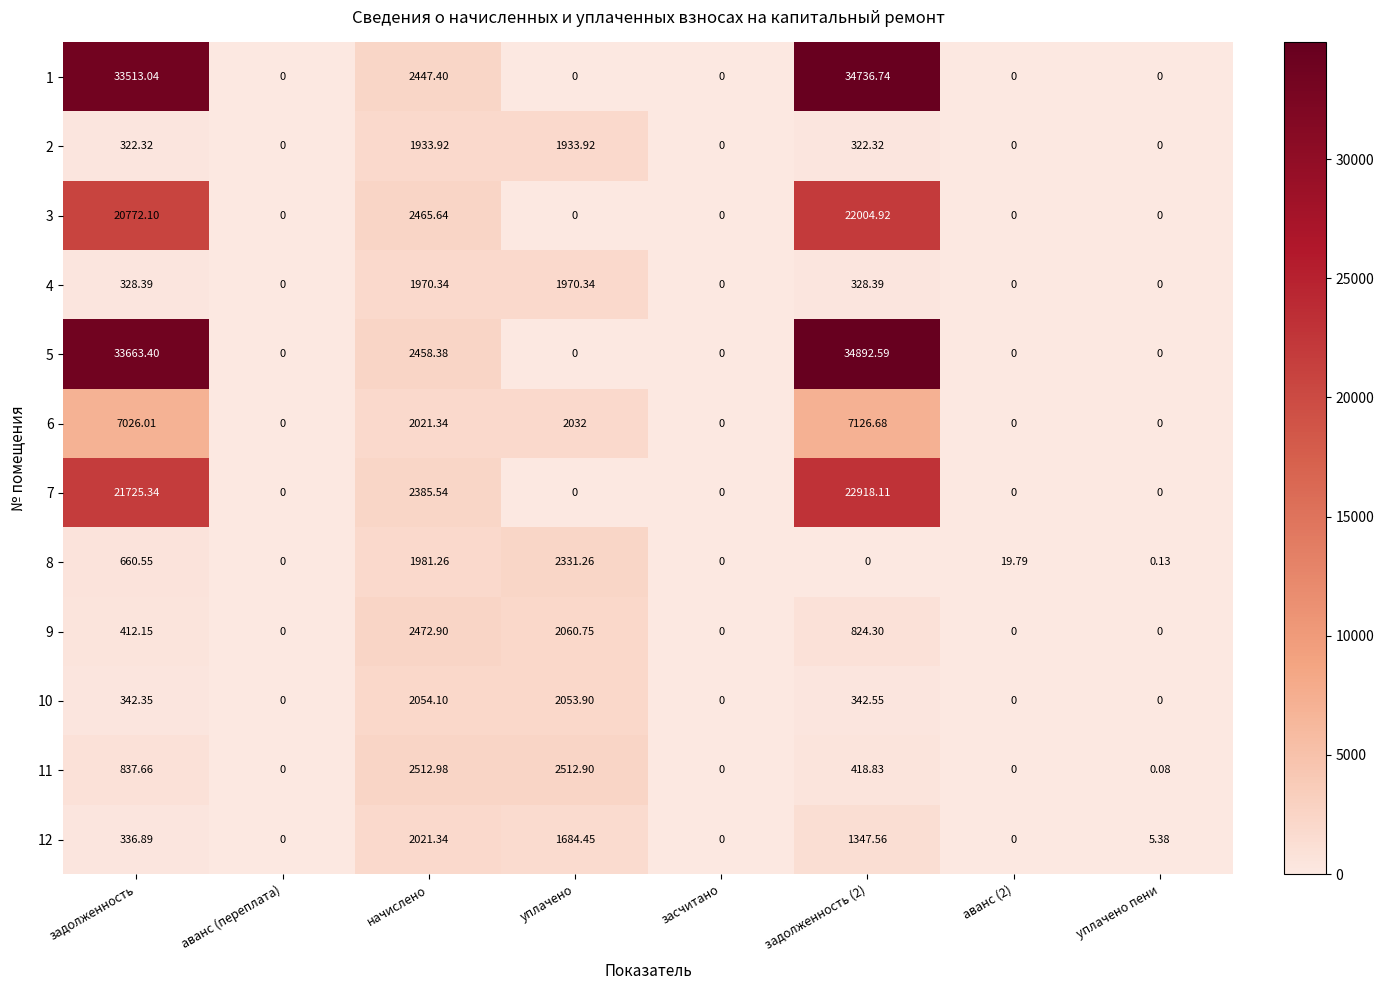

At which label does 8 first exceed 19?

задолженность